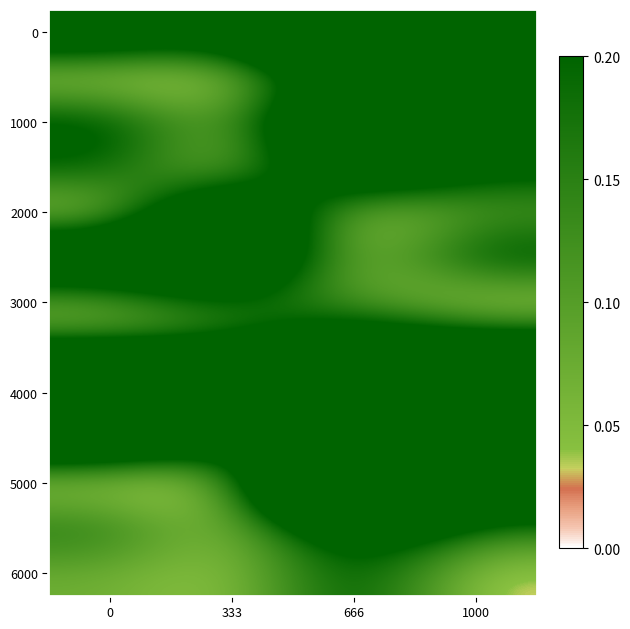

At which category is the sum across all series the highest?

666